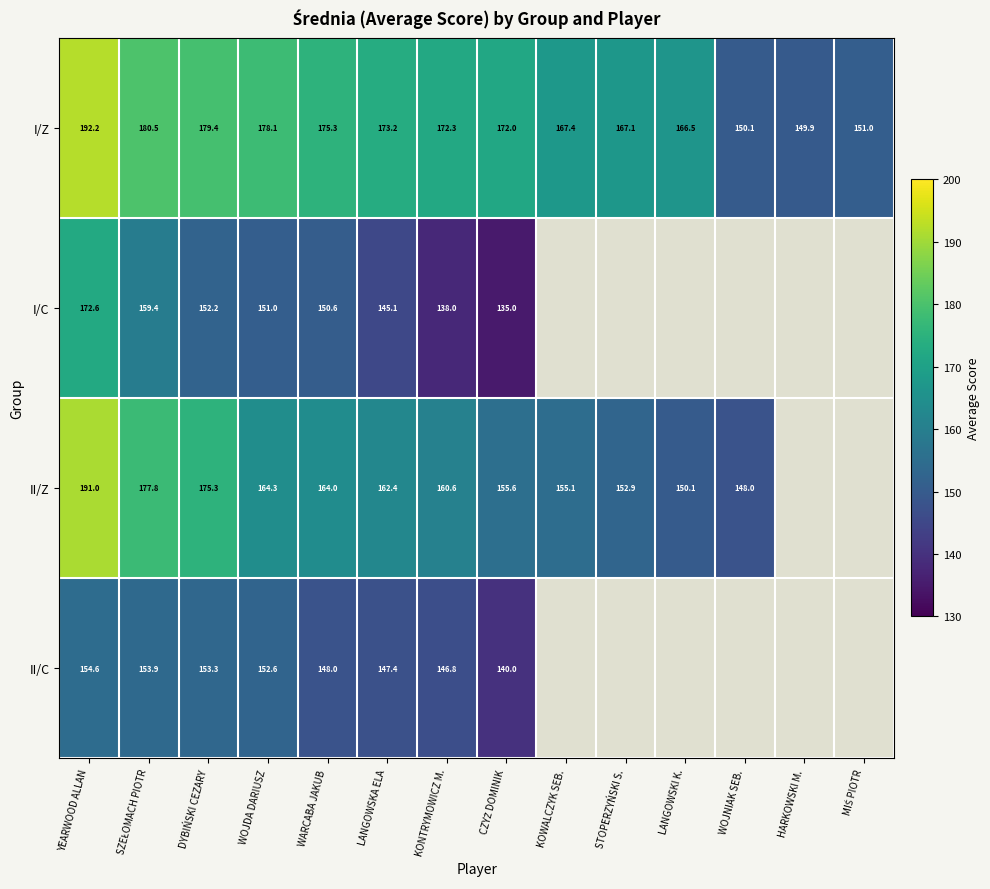

The II/C series shows 209.8 at WARCABA JAKUB. True or false?

False